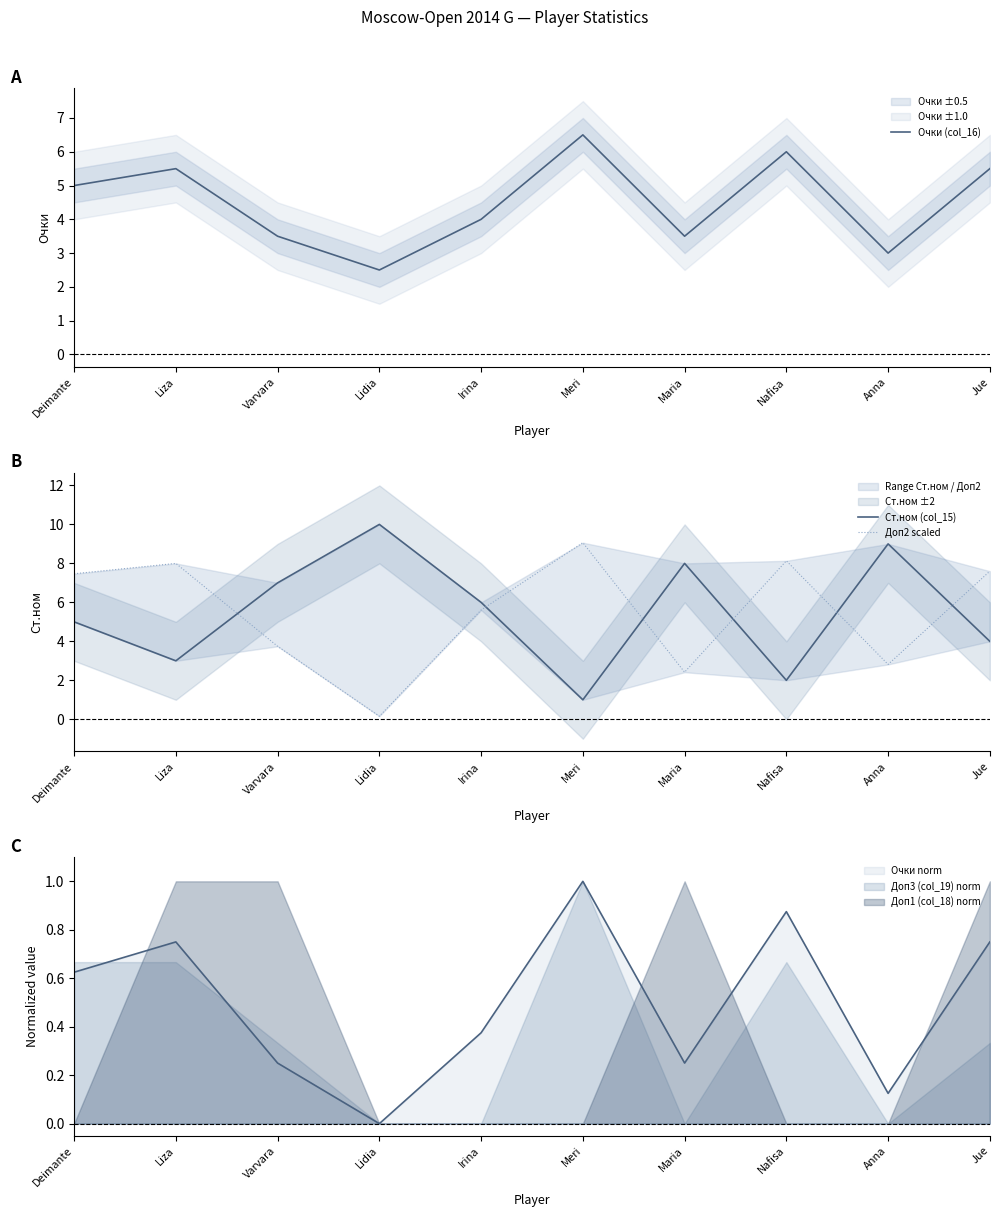

Is it true that Ст.ном (col_15) equals 4.0 at Jue?

True